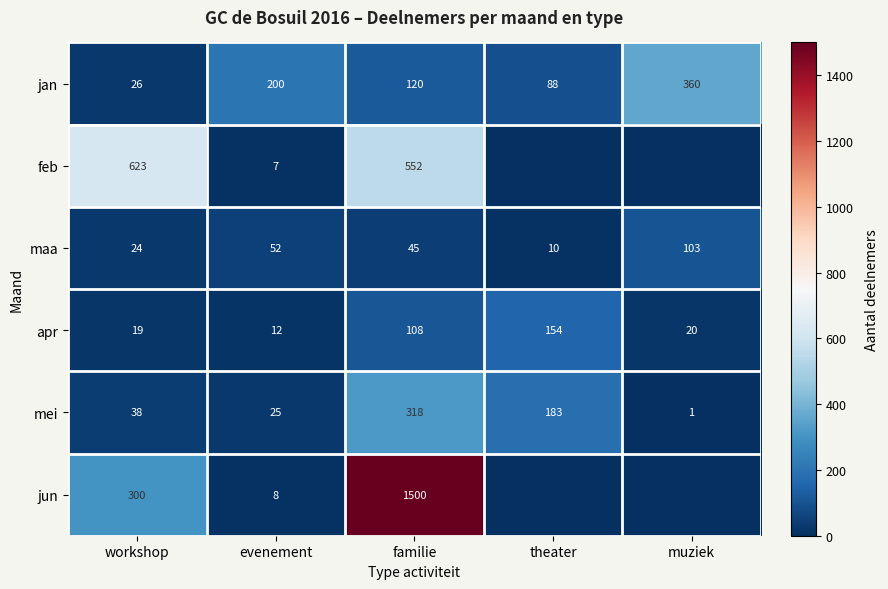

The feb series shows 623 at workshop. True or false?

True